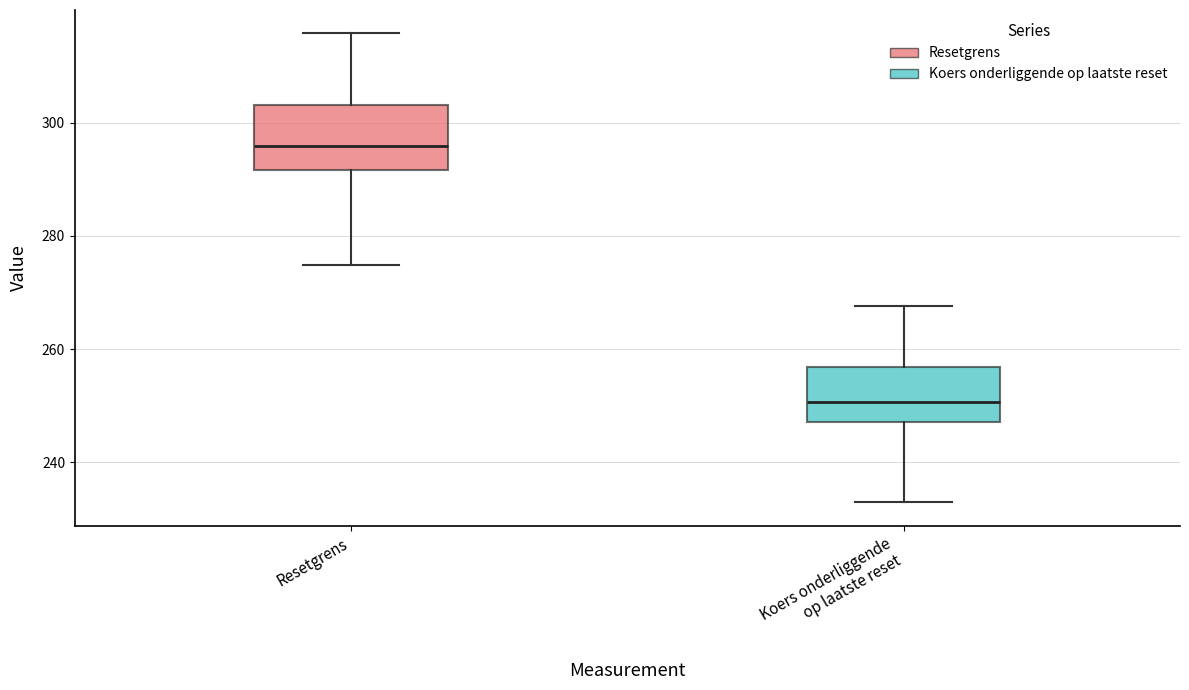

Which box's median line is the lowest?

Koers onderliggende op laatste reset